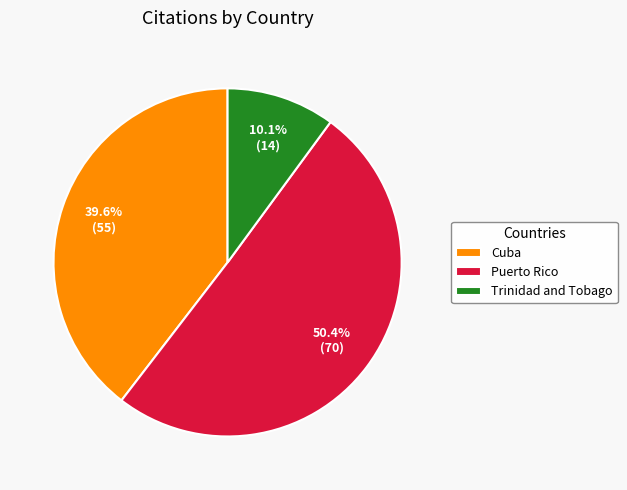

Rank the categories by value from lowest to highest.

Trinidad and Tobago, Cuba, Puerto Rico